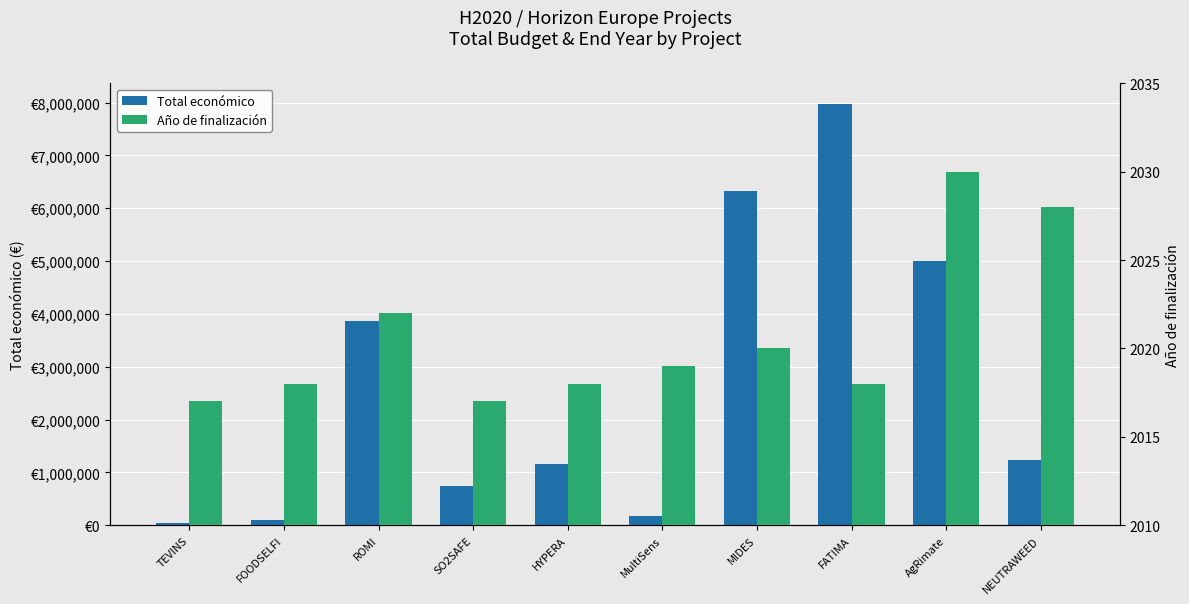

What are all the series names shown in the legend?

Total económico, Año de finalización